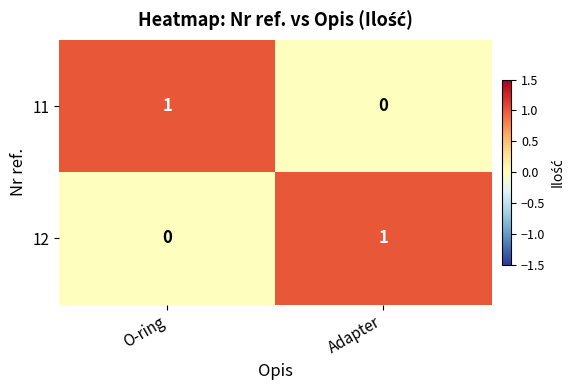

How many data points in 11 are less than 1?

1